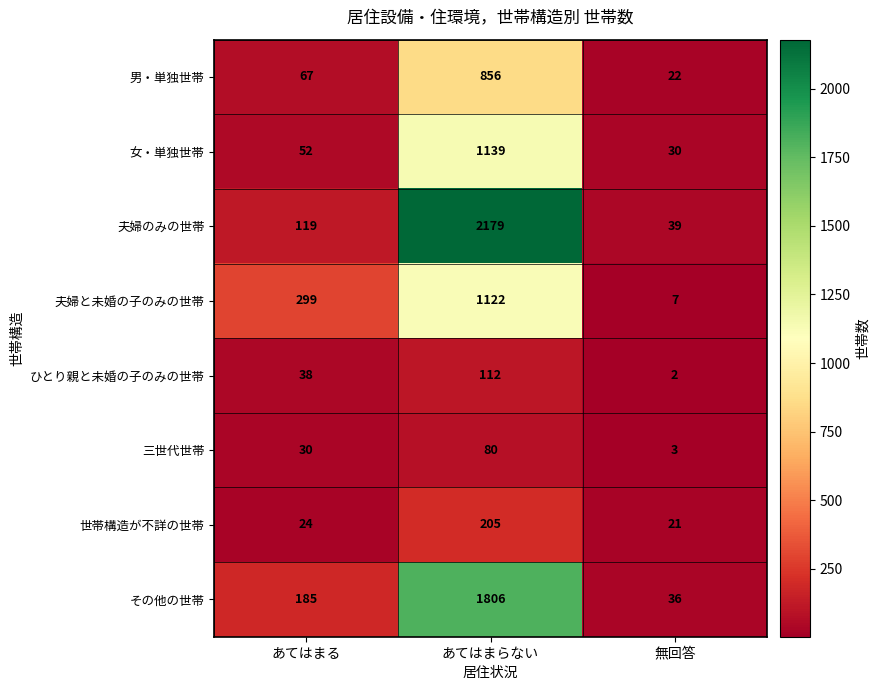

Reading left to right, transcribe all the data shown in this chart.

男・単独世帯: あてはまる=67	あてはまらない=856	無回答=22
女・単独世帯: あてはまる=52	あてはまらない=1139	無回答=30
夫婦のみの世帯: あてはまる=119	あてはまらない=2179	無回答=39
夫婦と未婚の子のみの世帯: あてはまる=299	あてはまらない=1122	無回答=7
ひとり親と未婚の子のみの世帯: あてはまる=38	あてはまらない=112	無回答=2
三世代世帯: あてはまる=30	あてはまらない=80	無回答=3
世帯構造が不詳の世帯: あてはまる=24	あてはまらない=205	無回答=21
その他の世帯: あてはまる=185	あてはまらない=1806	無回答=36